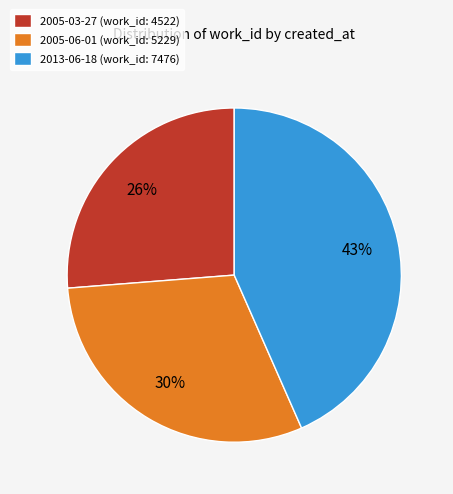

Rank the categories by value from highest to lowest.

2013-06-18, 2005-06-01, 2005-03-27